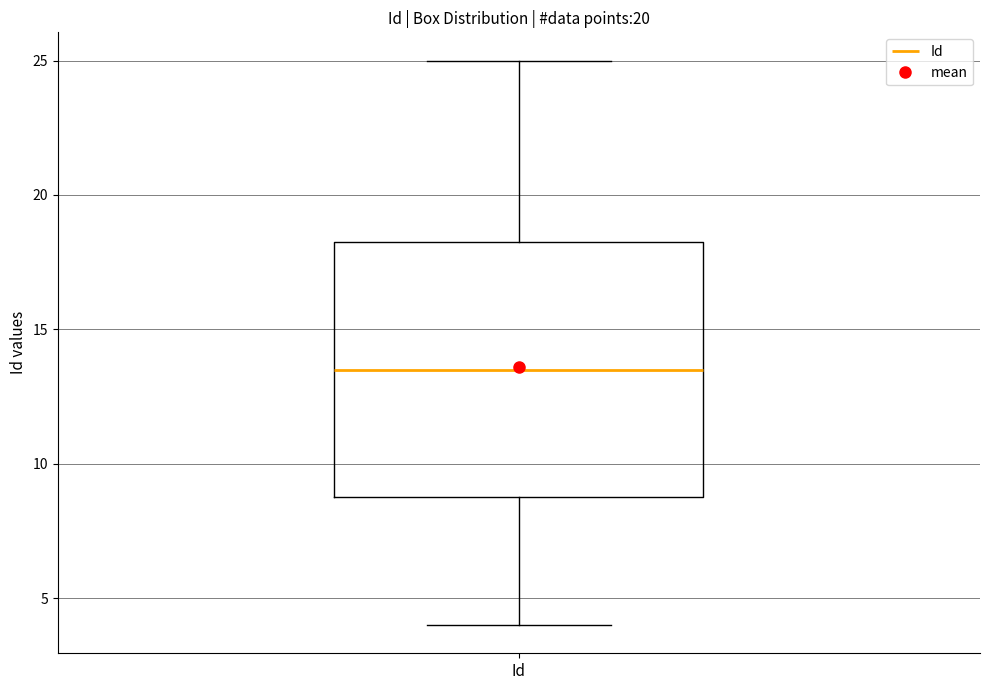

Read this box plot against the y-axis: the position of the median line, the range covered by the box, and the ends of both whiskers. The values are not printed on the chart, so give them approximately, as read against the axis.

median 13.5, box 9.0 to 18.5, whiskers 4.0 to 25.0